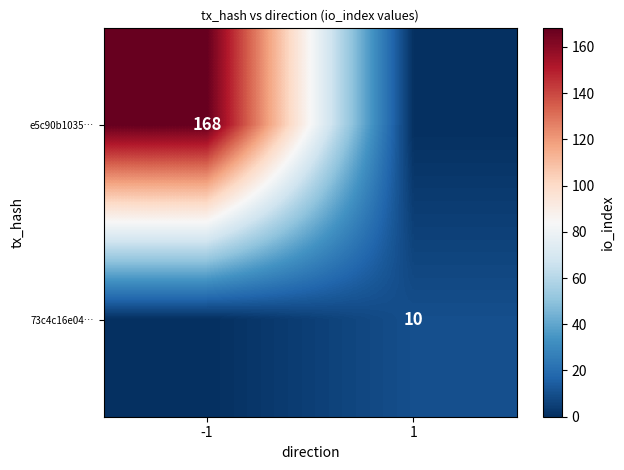

The e5c90b1035… series shows 168 at -1. True or false?

True